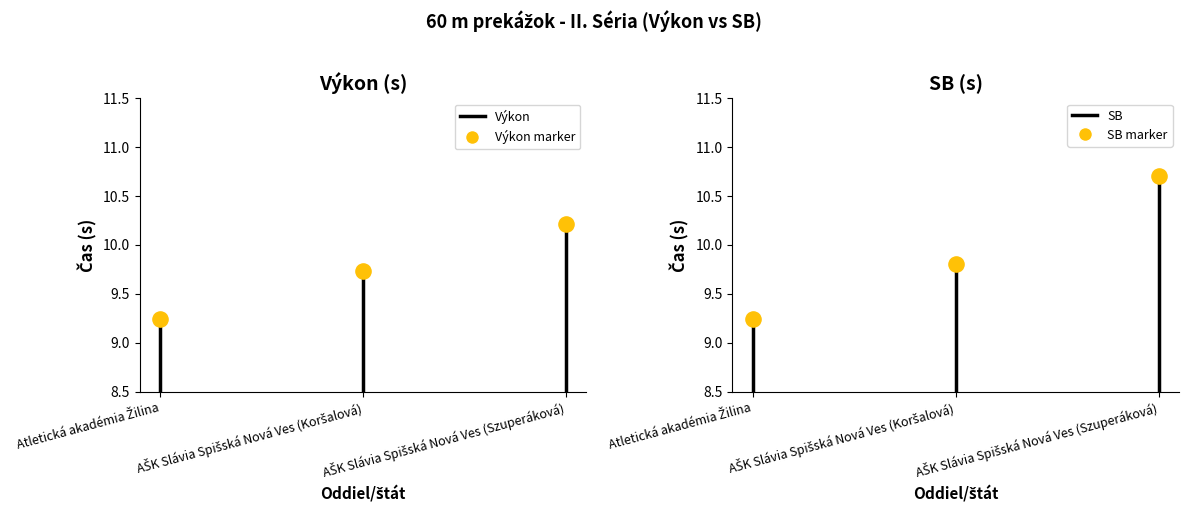

Which series contains the lowest Y value?

Výkon